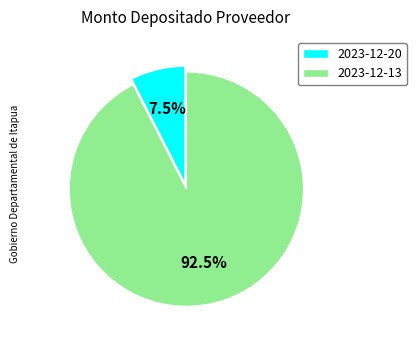

How many slices are in this pie chart?

2